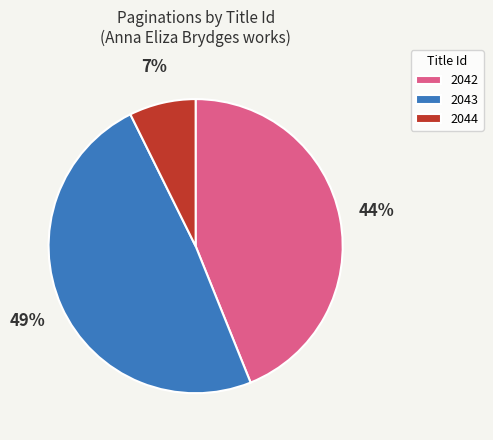

To the nearest percent, what percentage of the pie is 2042?

44%